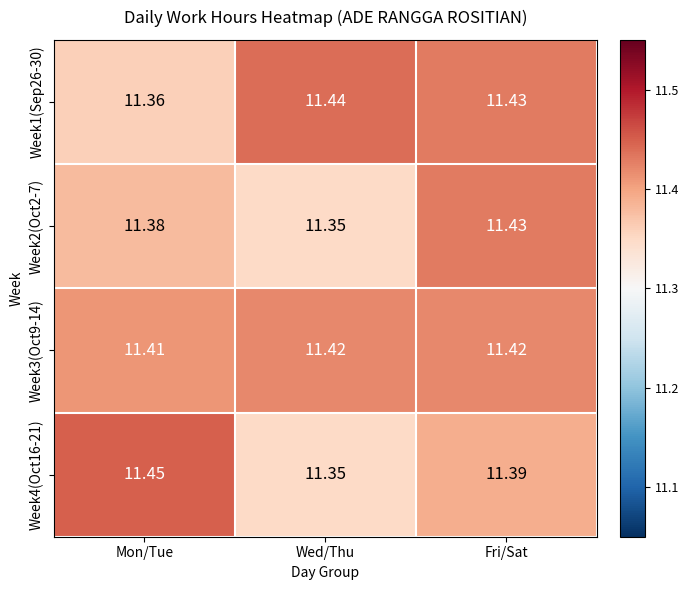

At which label is Week4(Oct16-21) closest to 11?

Wed/Thu